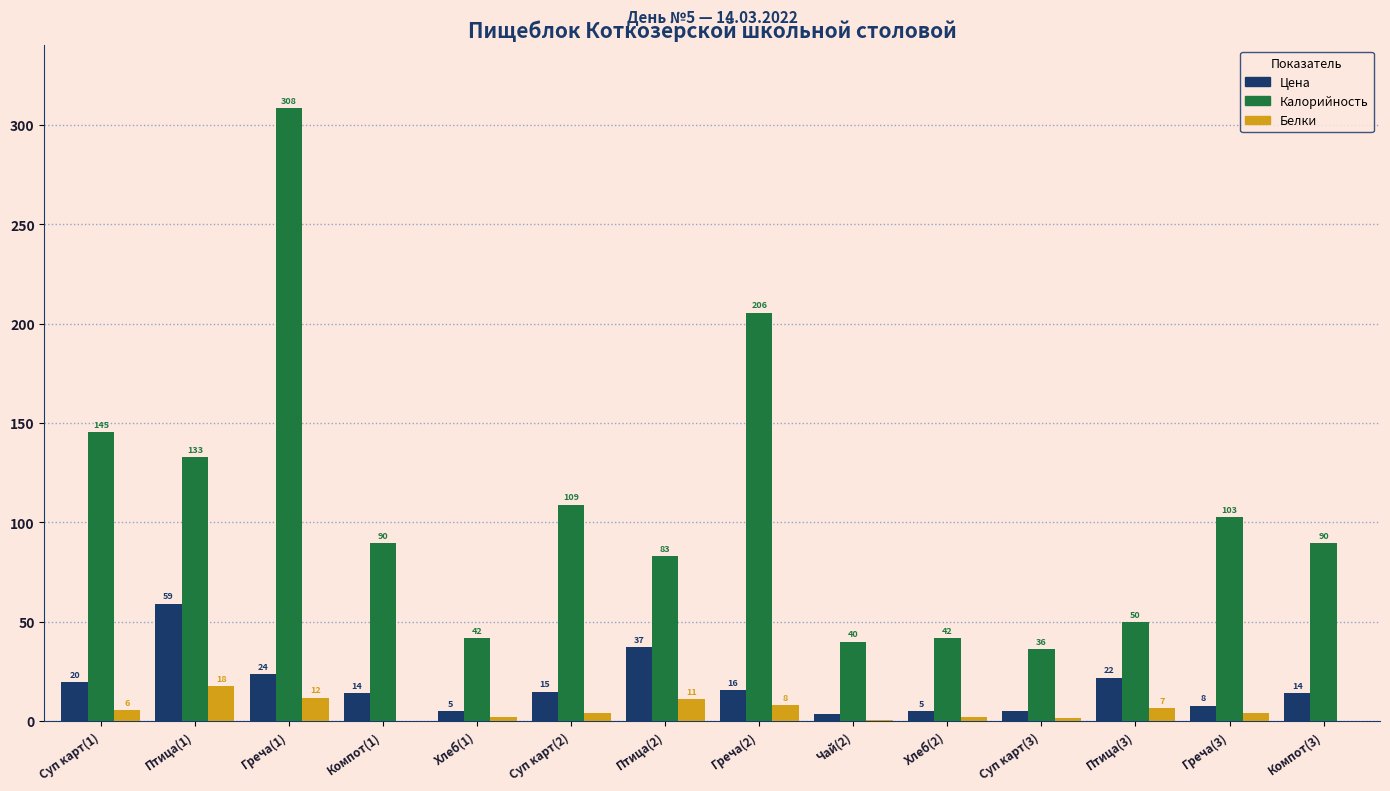

Which series changed the most between Греча(1) and Хлеб(2)?

Калорийность